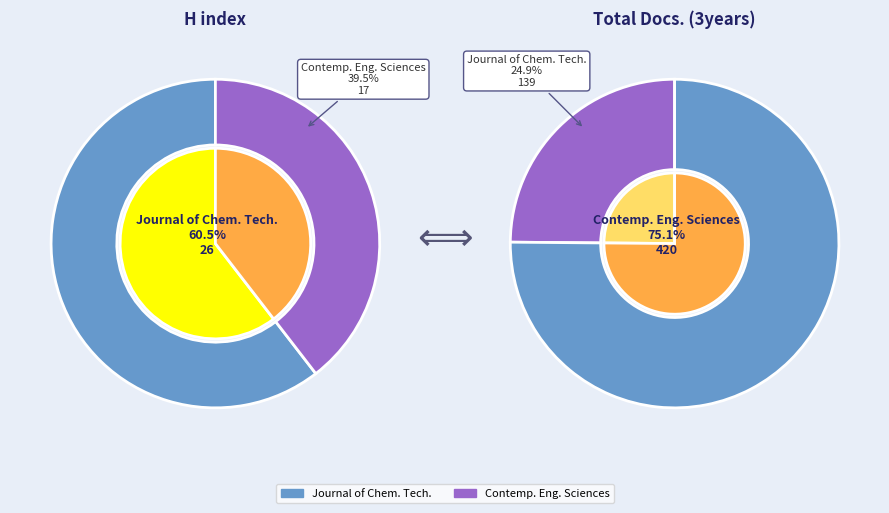

What is the change in value from Journal of Chemical Technology and Metallurgy to Contemporary Engineering Sciences?

-9